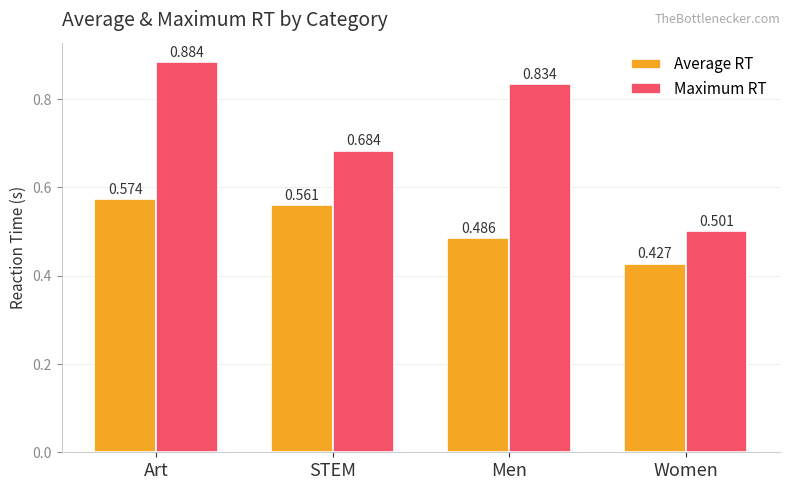

How many bars are there in each group?

2